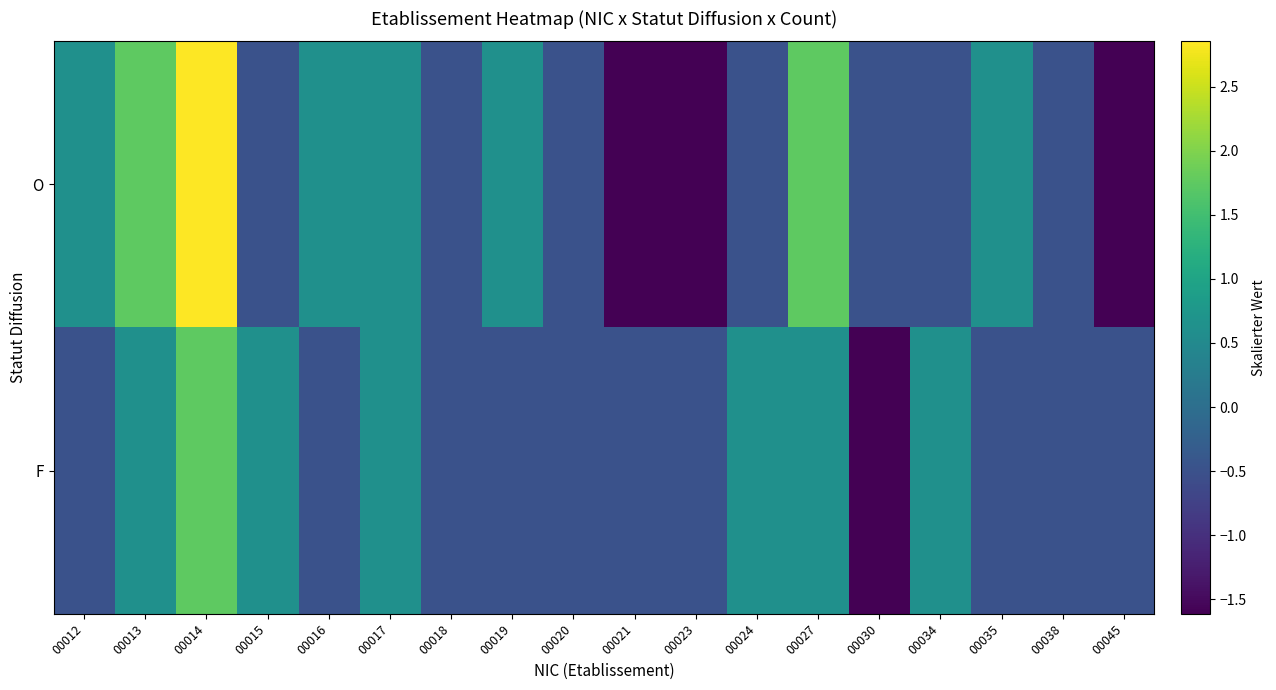

At how many categories does at least one series exceed -1?

18